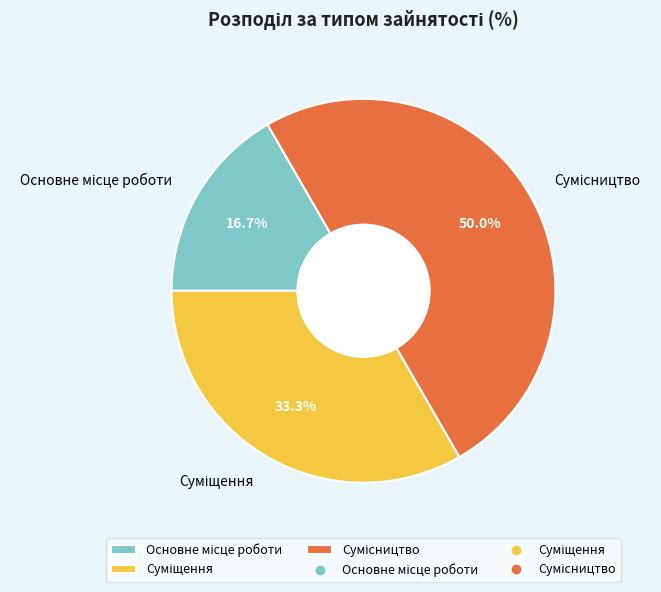

Count the number of slices in the pie.

3